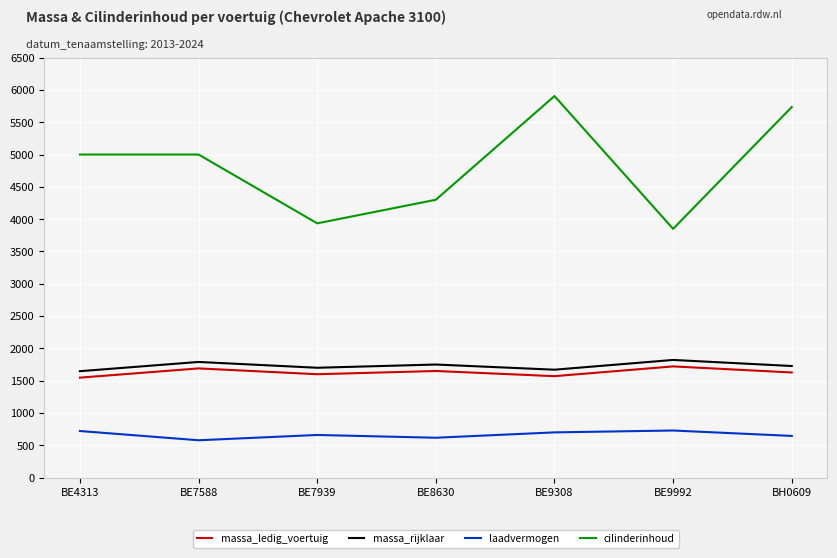

What are all the series names shown in the legend?

massa_ledig_voertuig, massa_rijklaar, laadvermogen, cilinderinhoud